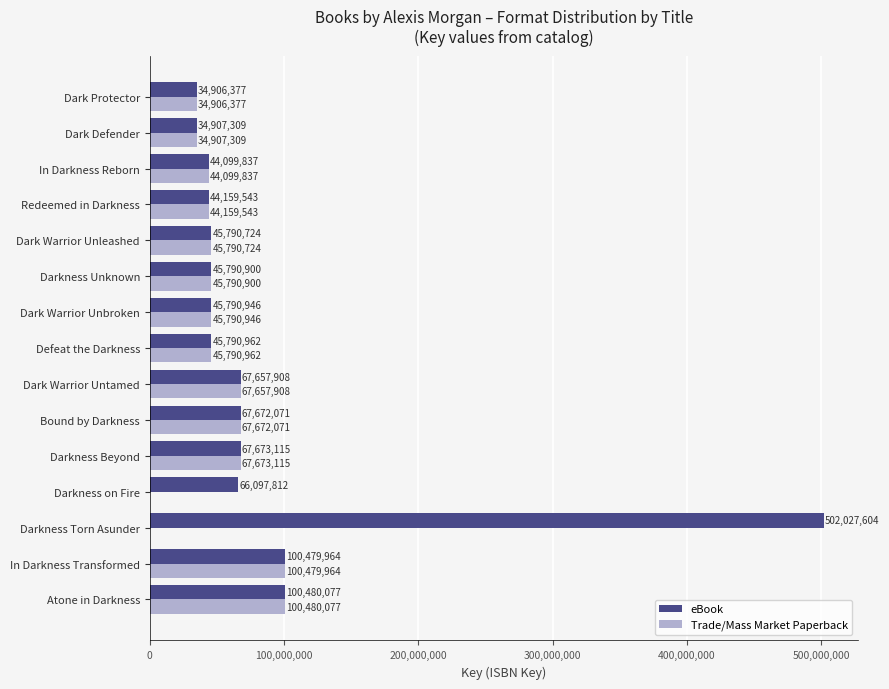

What are all the series names shown in the legend?

eBook, Trade/Mass Market Paperback